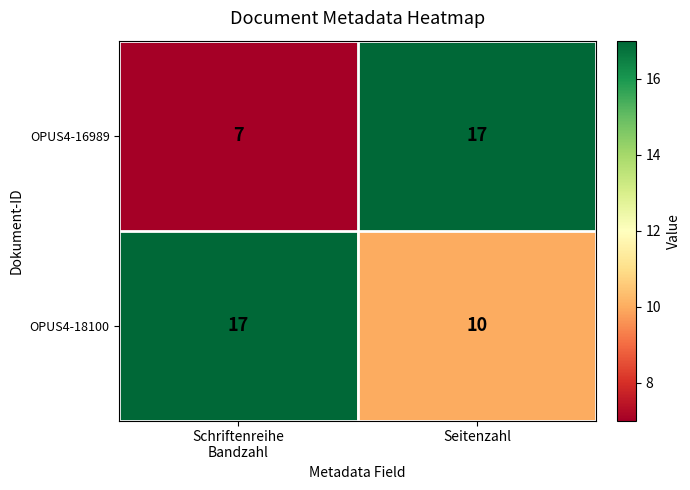

What is the total value across all series at Schriftenreihe
Bandzahl?

24